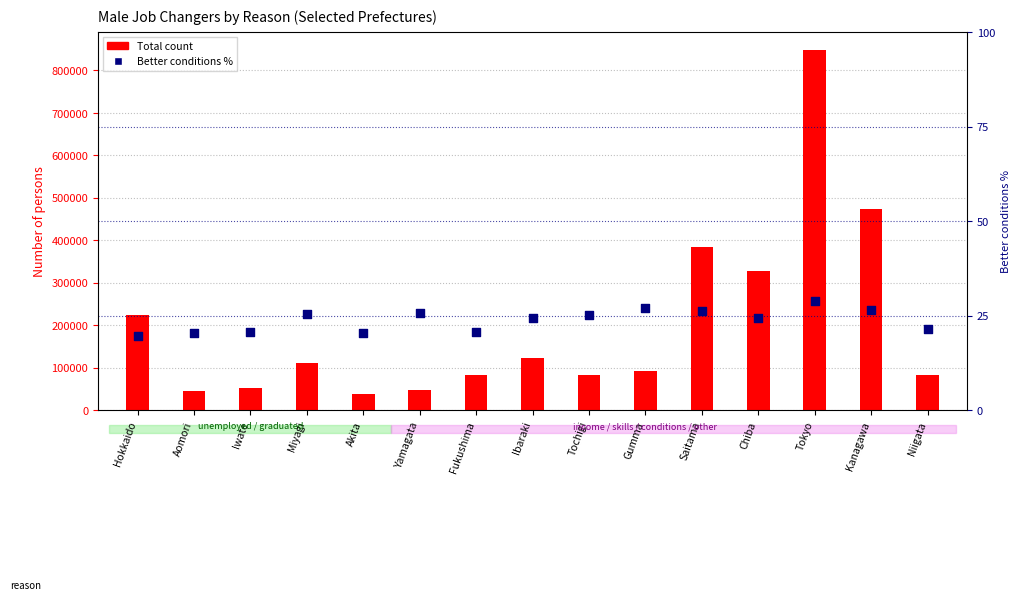

At which category is the sum across all series the highest?

Tokyo